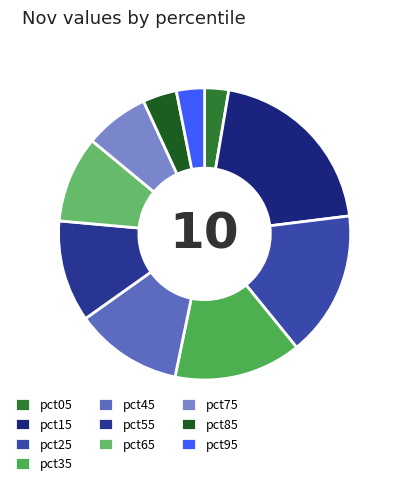

True or false: pct95 accounts for 10% of the total.

False